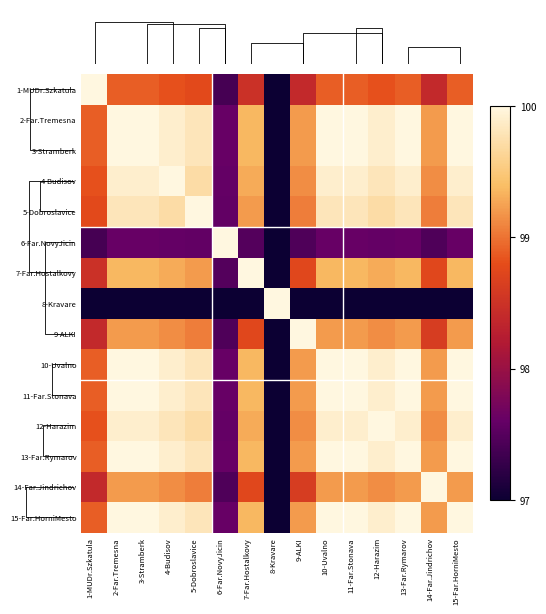

How many data points does each series have?

15